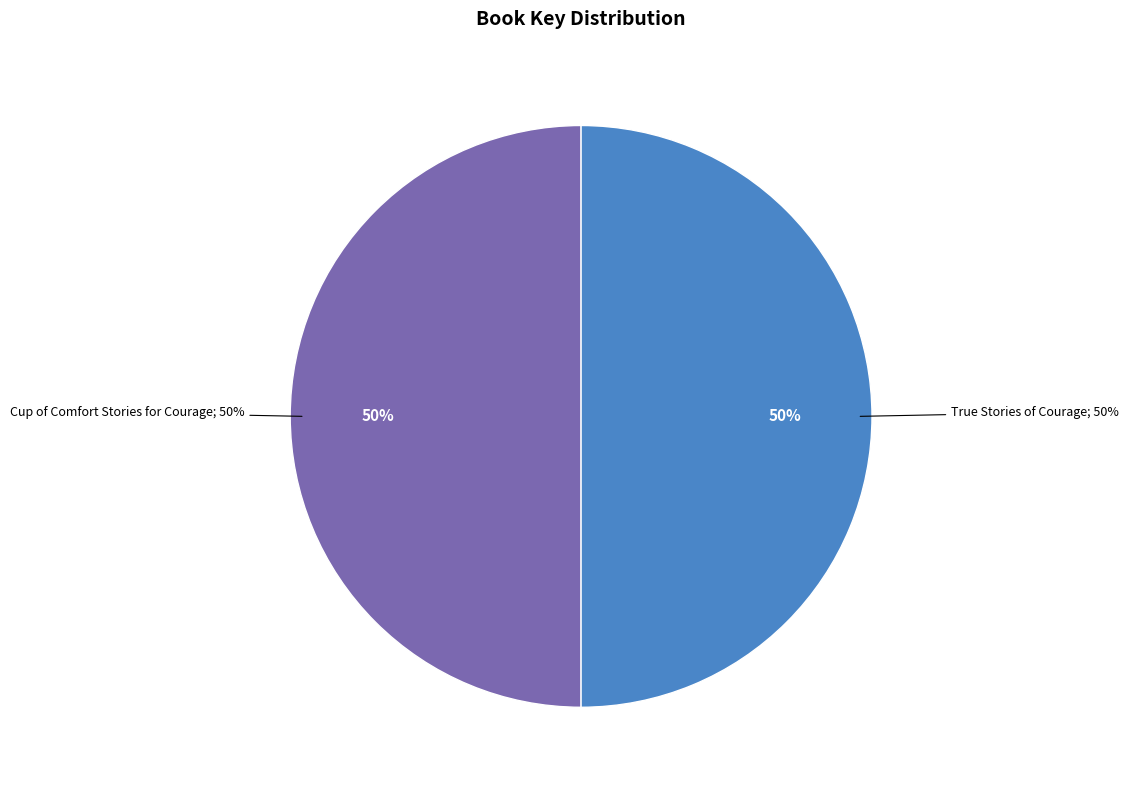

True or false: True Stories of Courage accounts for 50% of the total.

True